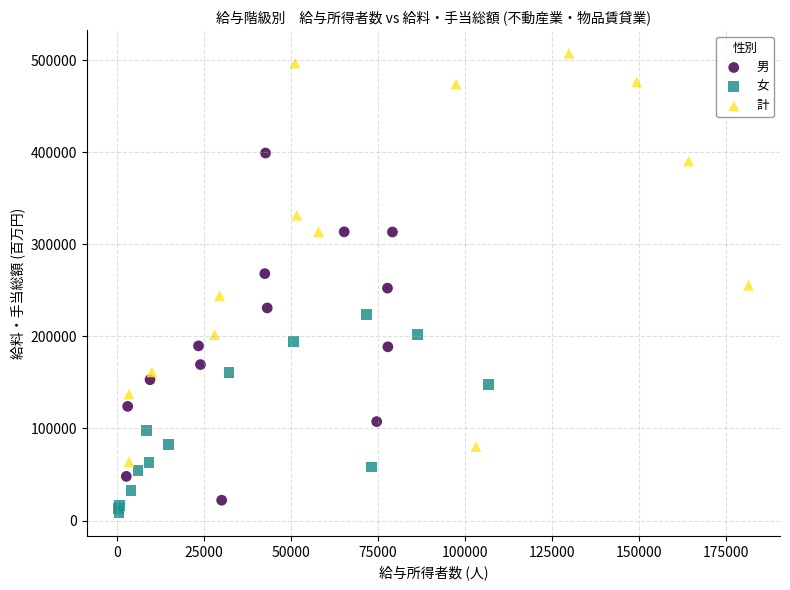

Which series has the widest spread of Y values?

計